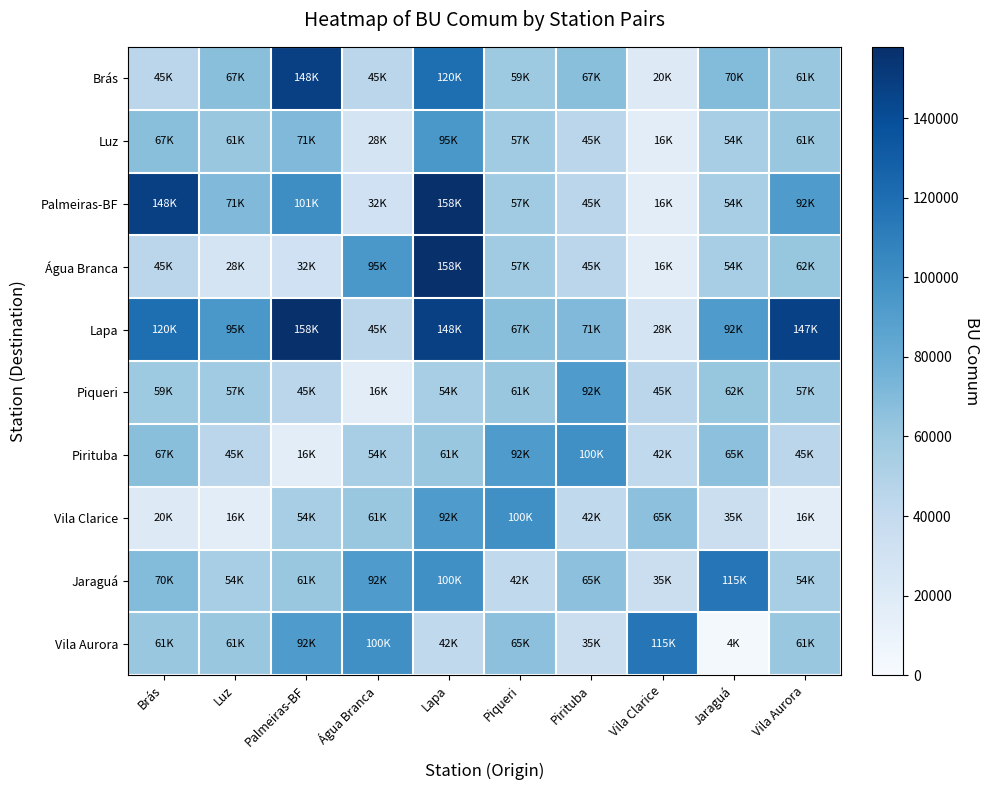

At which category is the sum across all series the highest?

Lapa